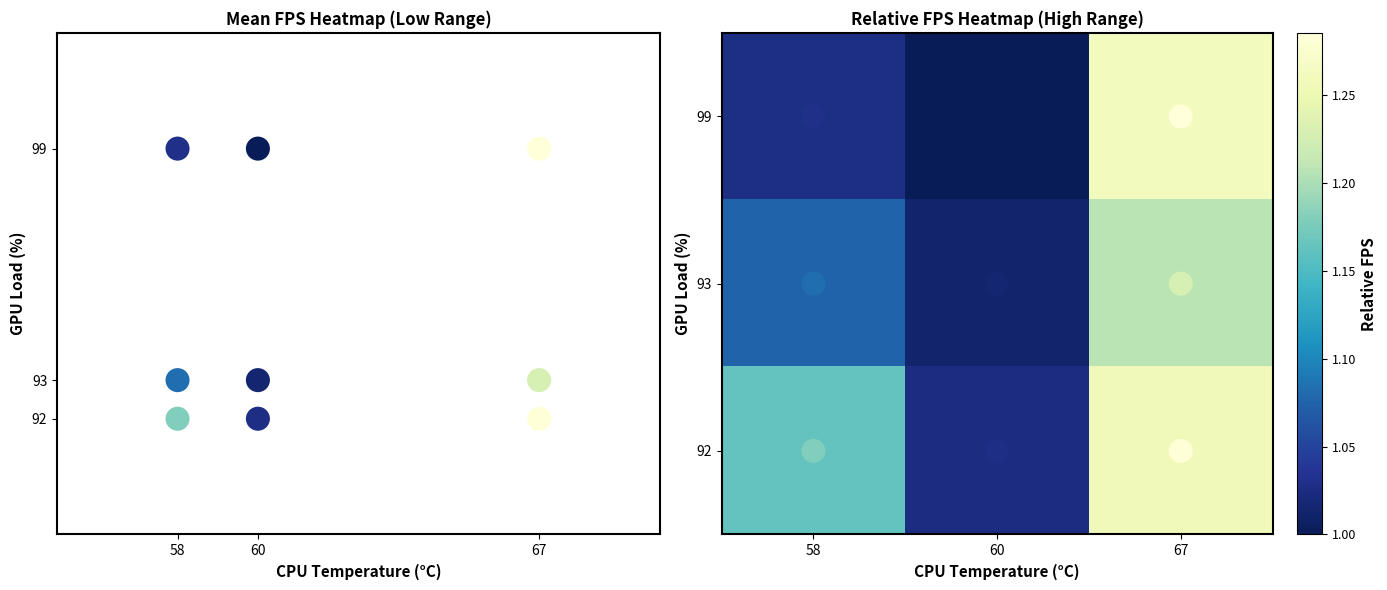

The 92 series shows 1.0 at 60. True or false?

True